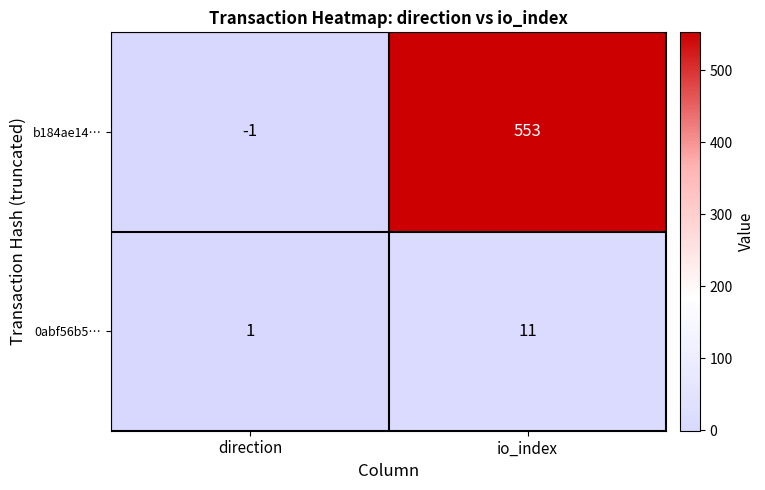

Count the number of categories in the chart.

2